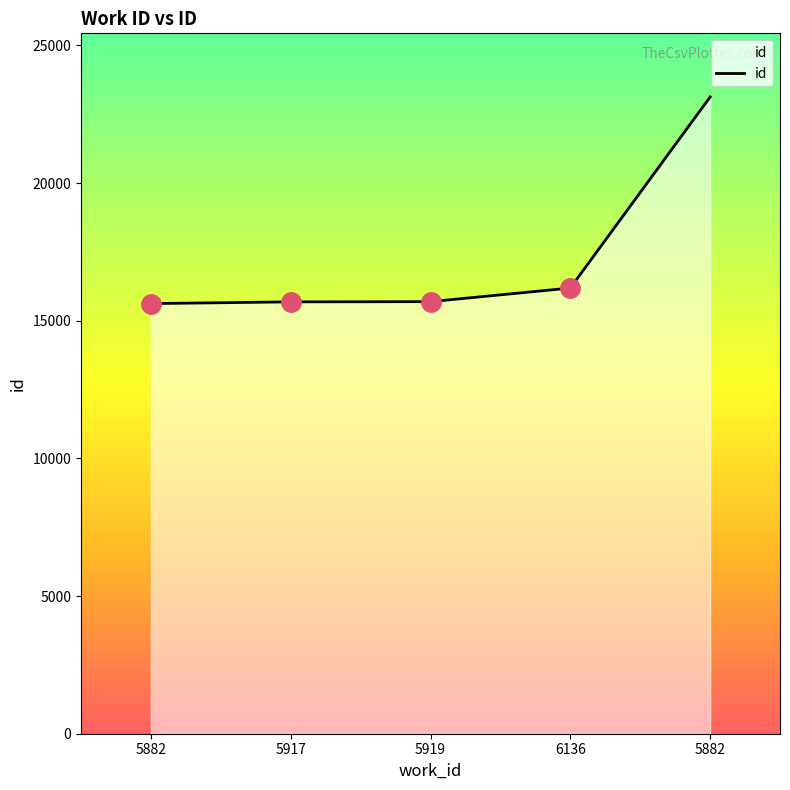

Does the chart have visible grid lines?

No